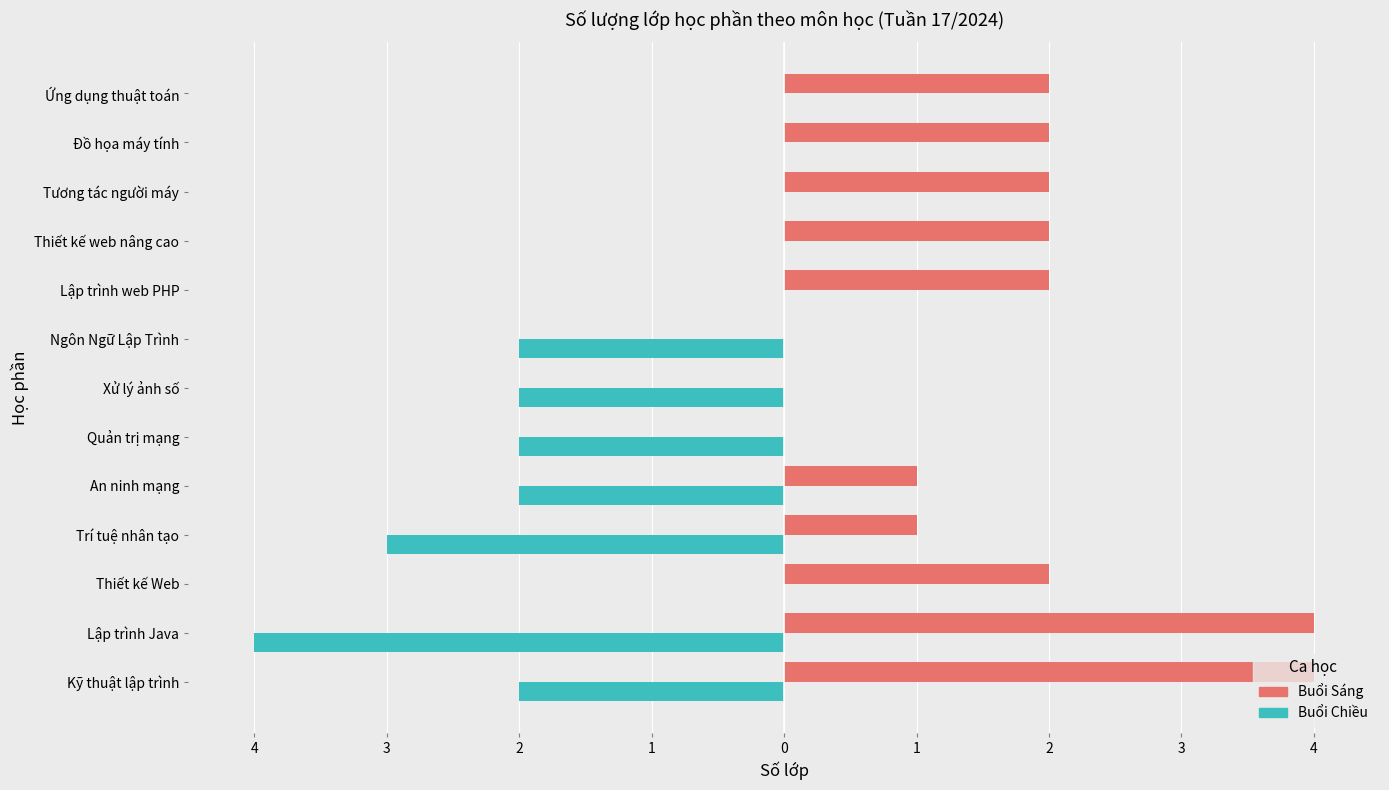

What are all the series names shown in the legend?

Buổi Sáng, Buổi Chiều